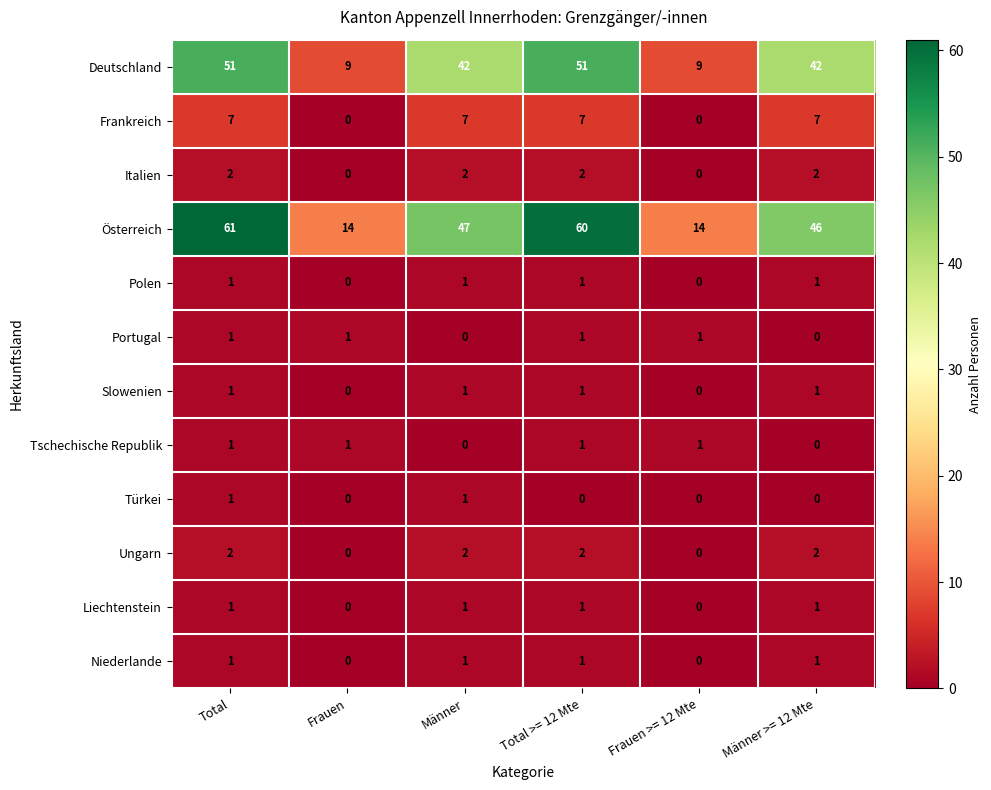

Which label corresponds to the largest value in the chart?

Total